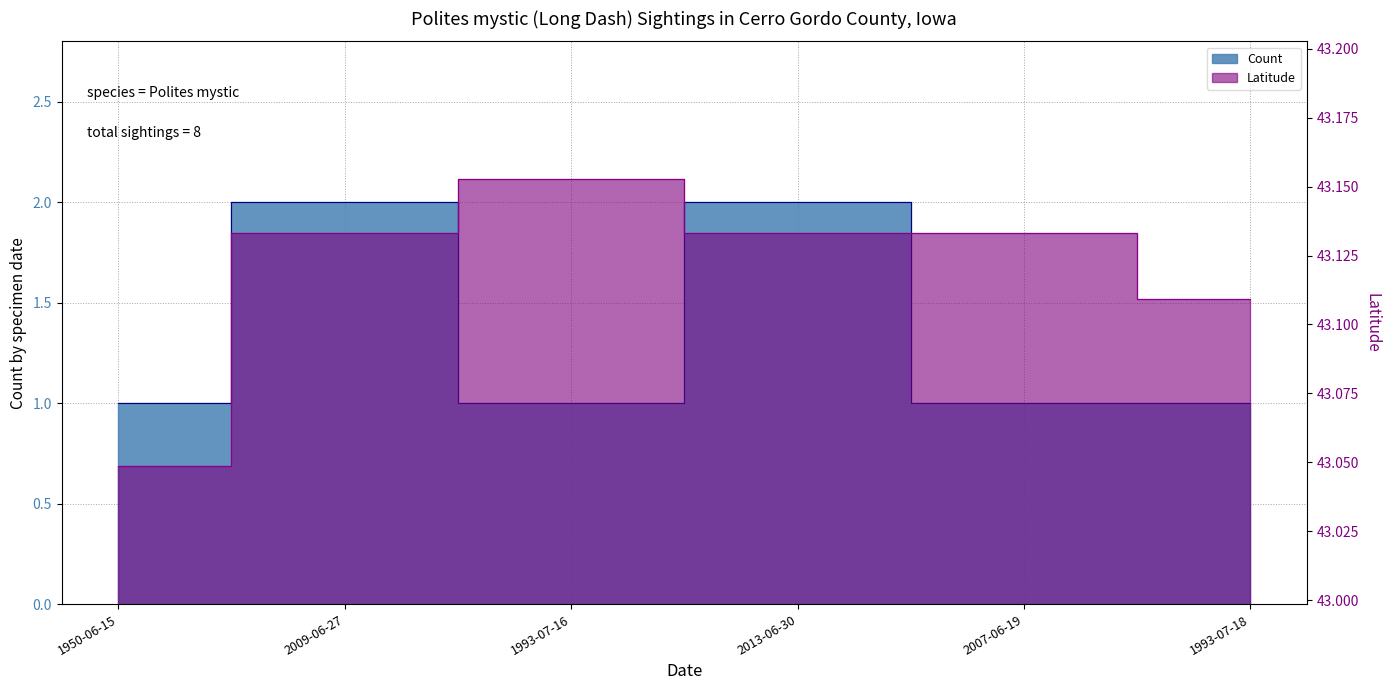

At which label does Count reach its minimum?

1950-06-15